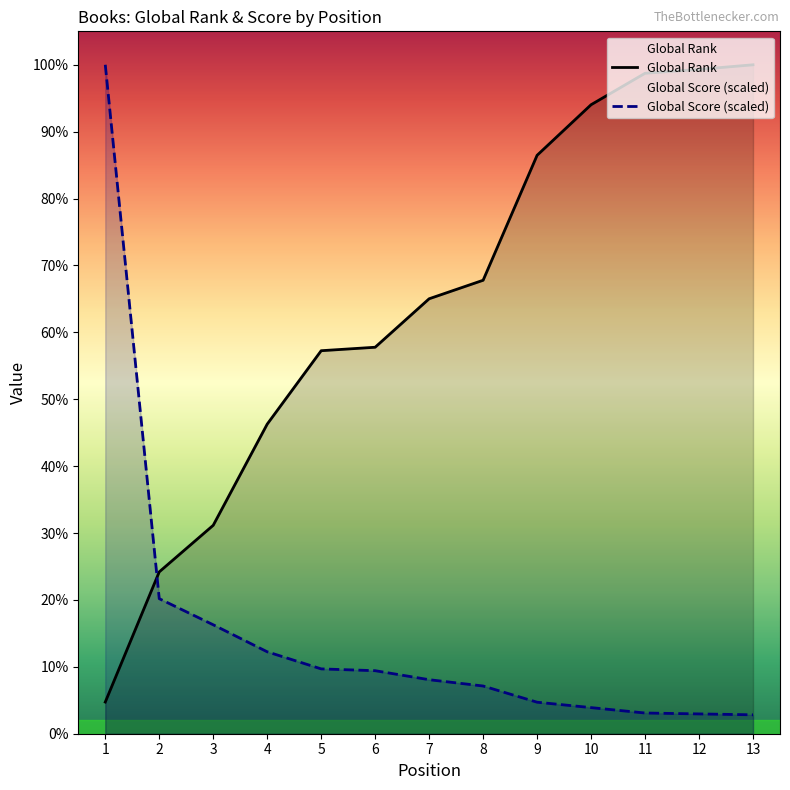

True or false: Global Rank has more than 1 points higher than both neighbors.

False